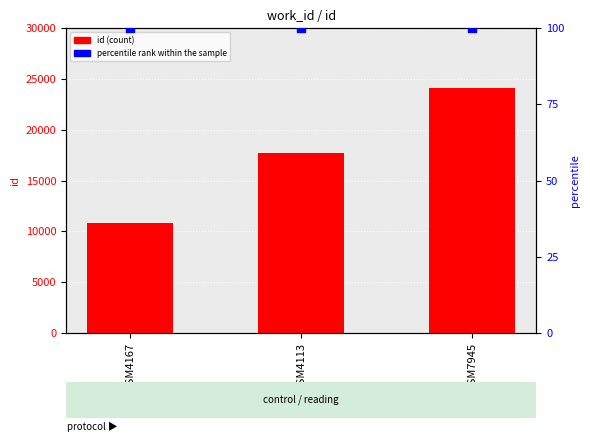

At how many categories does at least one series exceed 19610?

1